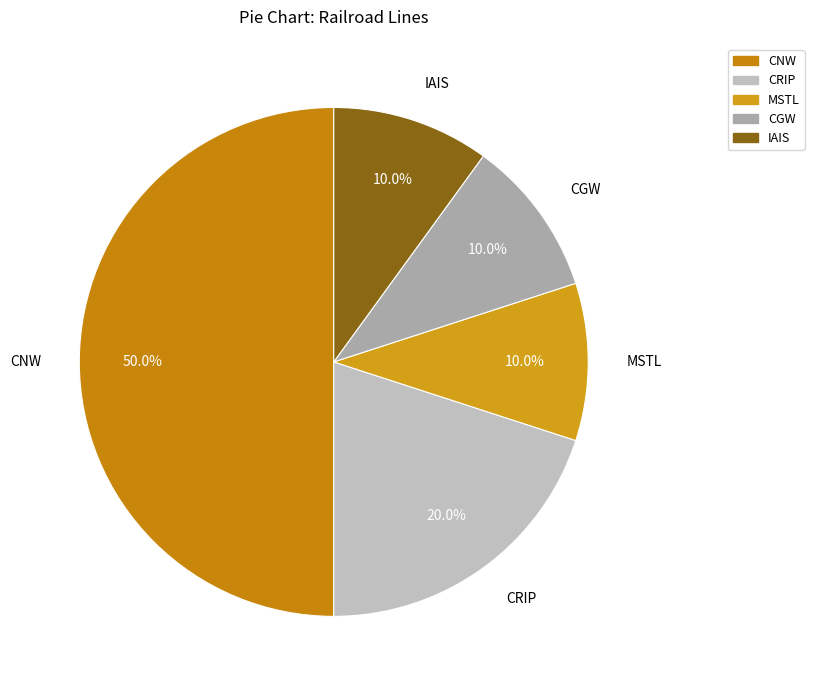

What is the ratio of the value at CRIP to the value at IAIS?

2.0